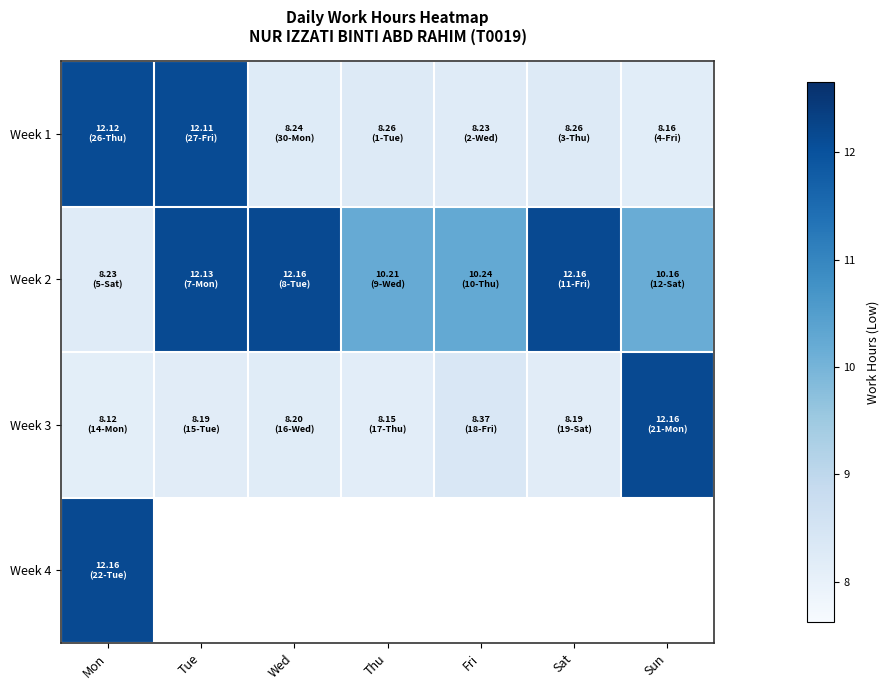

Which category has the highest value across all series?

Wed